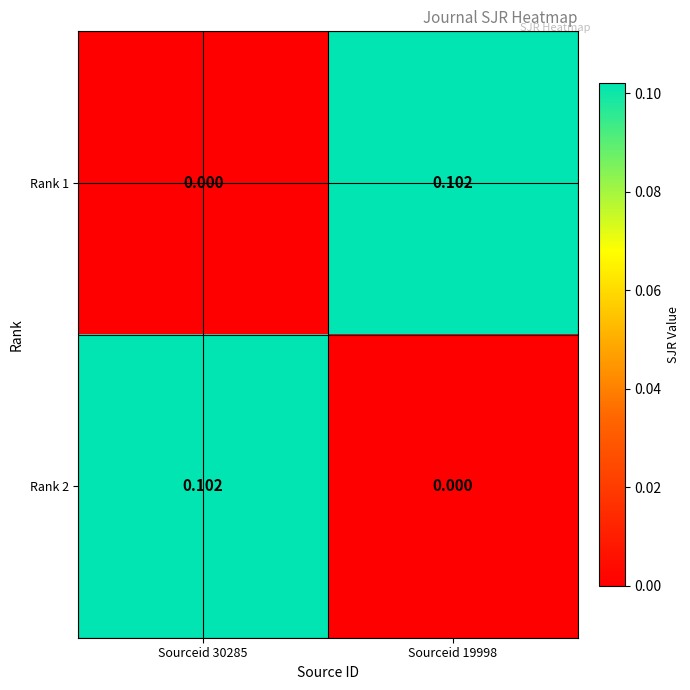

Is the value of Rank 2 at Sourceid 19998 greater than the value of Rank 1 at Sourceid 19998?

No